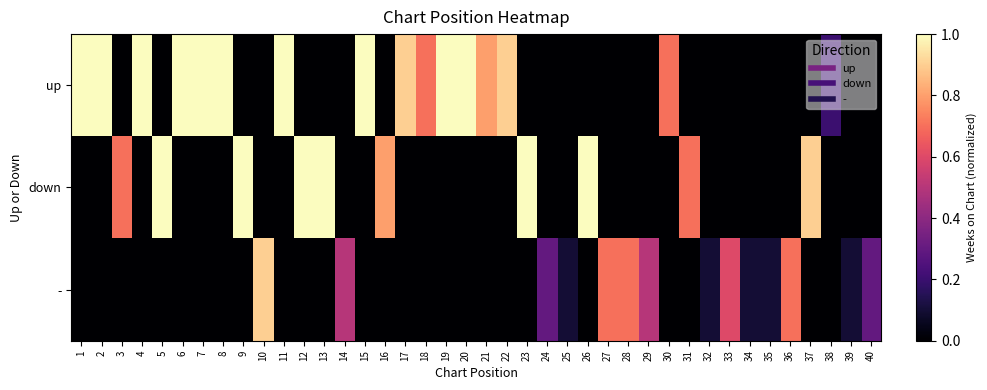

Reading left to right, extract all data points from this chart.

up: 1=1.0	2=1.0	3=0.0	4=1.0	5=0.0	6=1.0	7=1.0	8=1.0	9=0.0	10=0.0	11=1.0	12=0.0	13=0.0	14=0.0	15=1.0	16=0.0	17=0.9	18=0.7	19=1.0	20=1.0	21=0.8	22=0.9	23=0.0	24=0.0	25=0.0	26=0.0	27=0.0	28=0.0	29=0.0	30=0.7	31=0.0	32=0.0	33=0.0	34=0.0	35=0.0	36=0.0	37=0.0	38=0.2	39=0.0	40=0.0
down: 1=0.0	2=0.0	3=0.7	4=0.0	5=1.0	6=0.0	7=0.0	8=0.0	9=1.0	10=0.0	11=0.0	12=1.0	13=1.0	14=0.0	15=0.0	16=0.8	17=0.0	18=0.0	19=0.0	20=0.0	21=0.0	22=0.0	23=1.0	24=0.0	25=0.0	26=1.0	27=0.0	28=0.0	29=0.0	30=0.0	31=0.7	32=0.0	33=0.0	34=0.0	35=0.0	36=0.0	37=0.9	38=0.0	39=0.0	40=0.0
-: 1=0.0	2=0.0	3=0.0	4=0.0	5=0.0	6=0.0	7=0.0	8=0.0	9=0.0	10=0.9	11=0.0	12=0.0	13=0.0	14=0.5	15=0.0	16=0.0	17=0.0	18=0.0	19=0.0	20=0.0	21=0.0	22=0.0	23=0.0	24=0.3	25=0.1	26=0.0	27=0.7	28=0.7	29=0.5	30=0.0	31=0.0	32=0.1	33=0.6	34=0.1	35=0.1	36=0.7	37=0.0	38=0.0	39=0.1	40=0.3